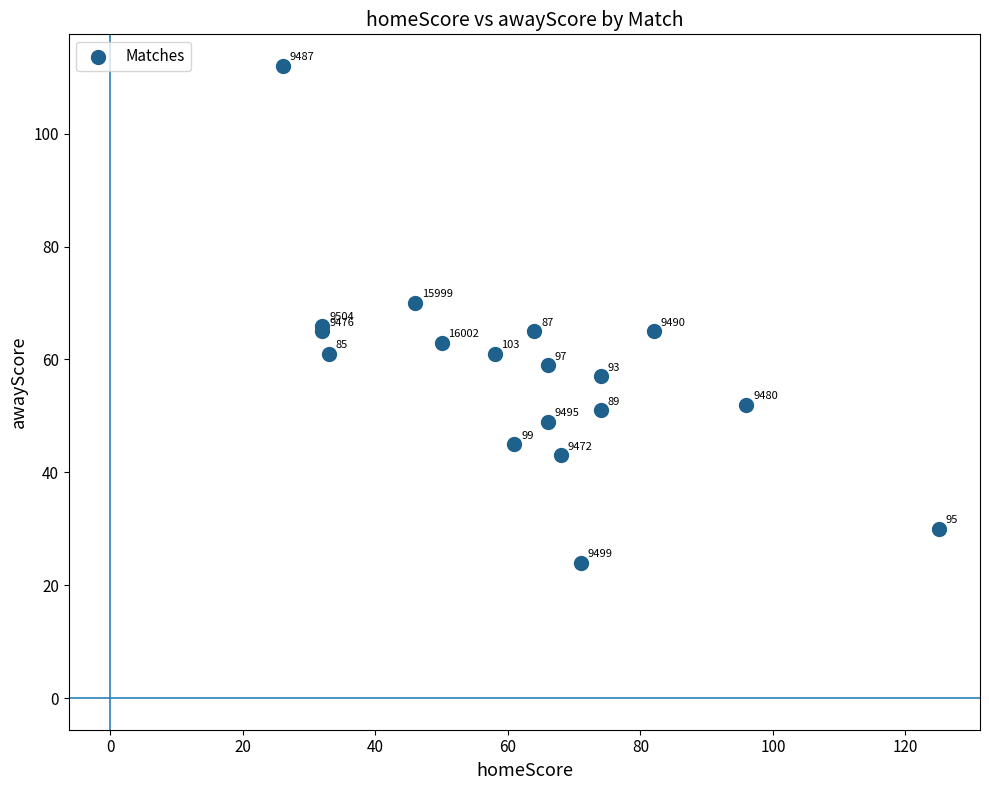

What Y value in the scatter plot is closest to 68?

66